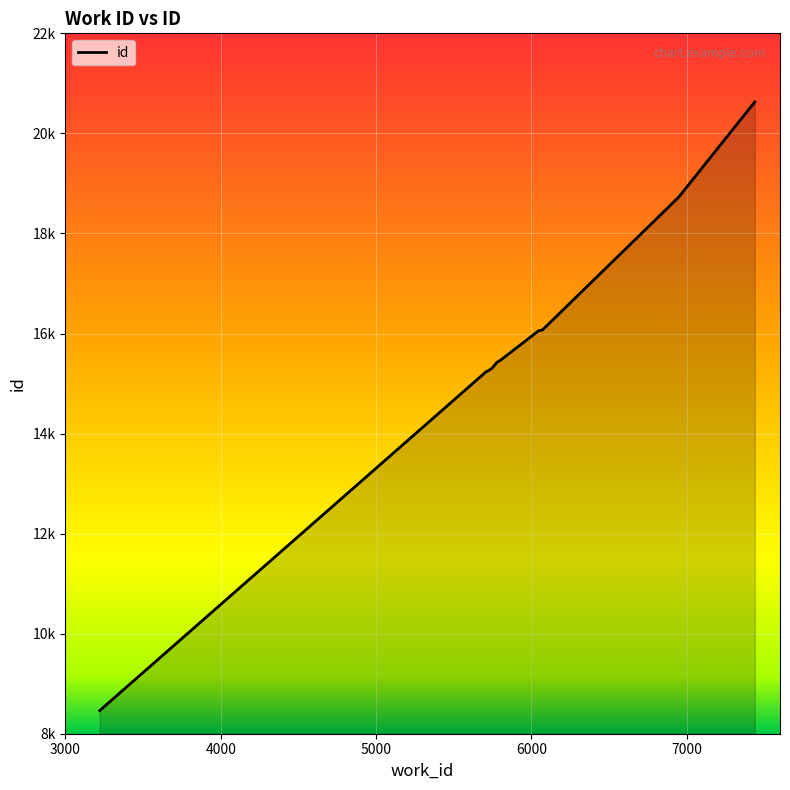

Which category has the lowest value across all series?

3221